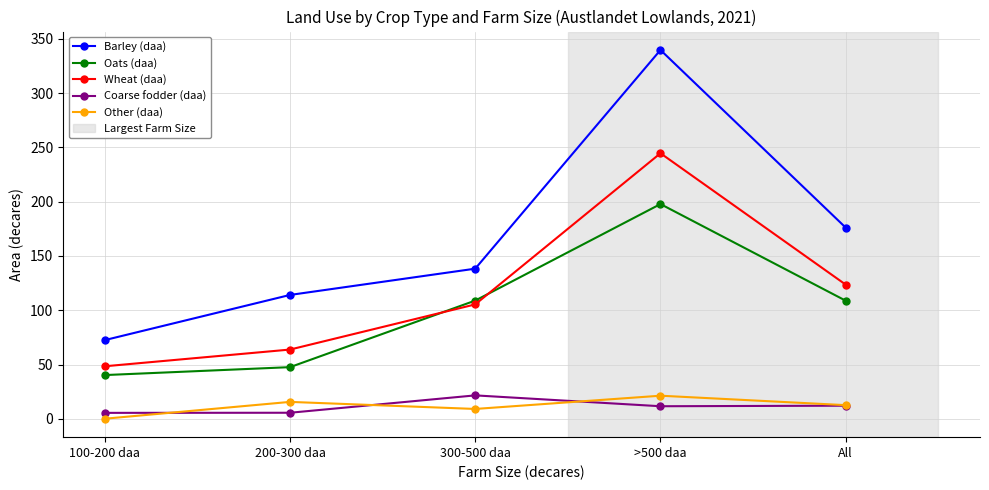

Which series changed the most between 100-200 daa and 300-500 daa?

Oats (daa)